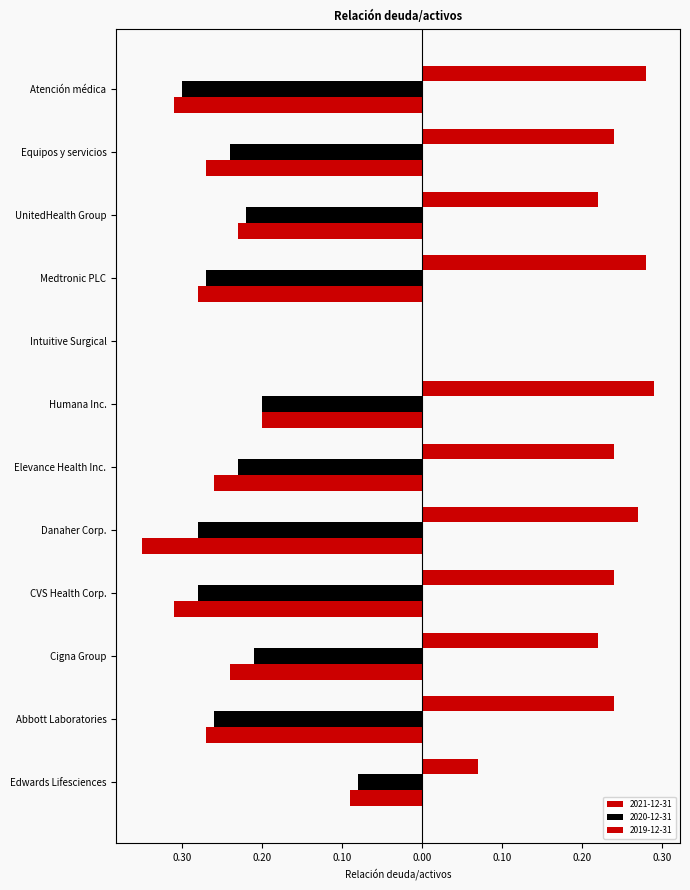

The value of 2021-12-31 at Edwards Lifesciences is 0.1. True or false?

True